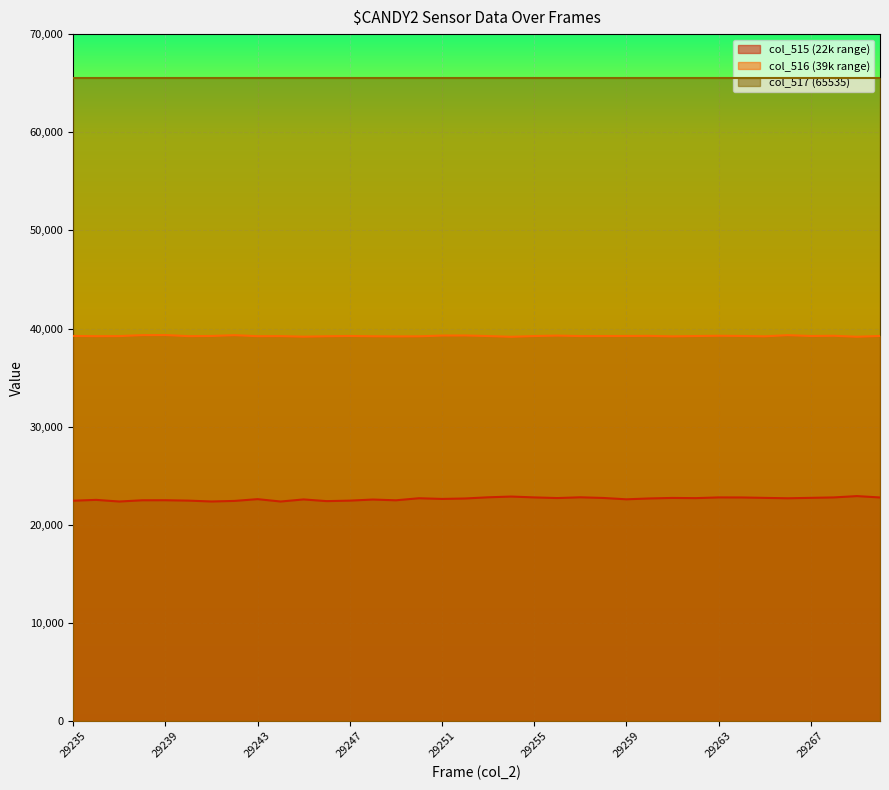

Which series has the widest spread of values?

col_515